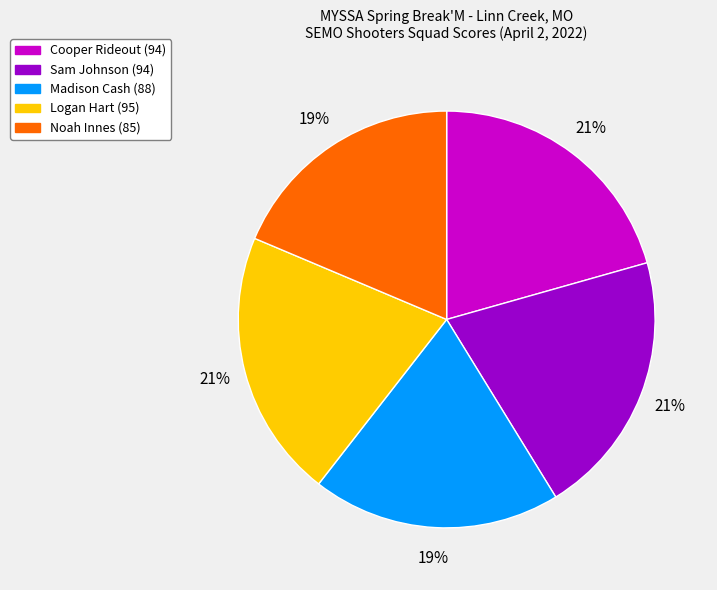

To the nearest percent, what portion does Noah Innes represent?

19%